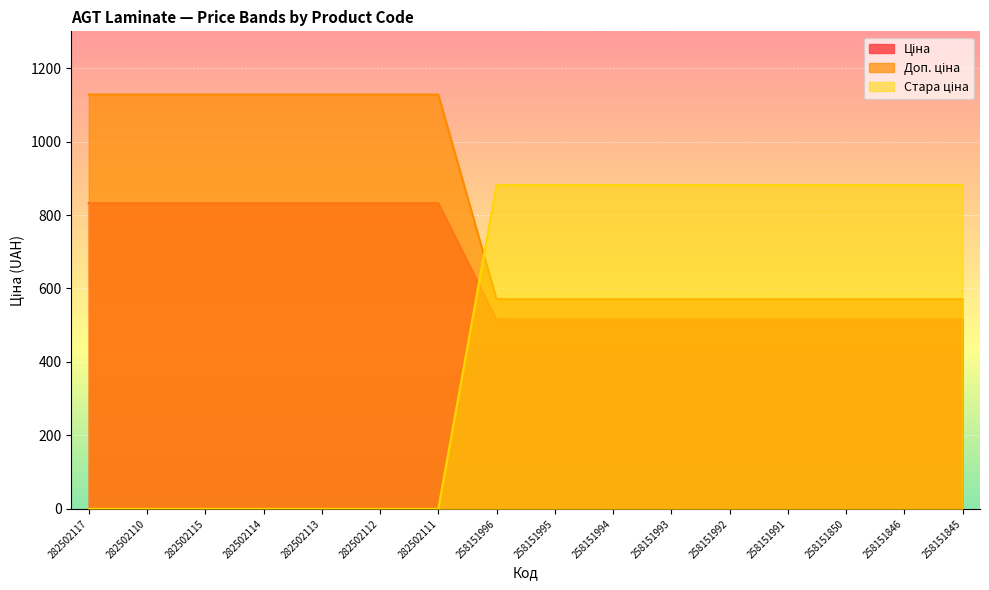

What are all the series names shown in the legend?

Ціна, Доп. ціна, Стара ціна